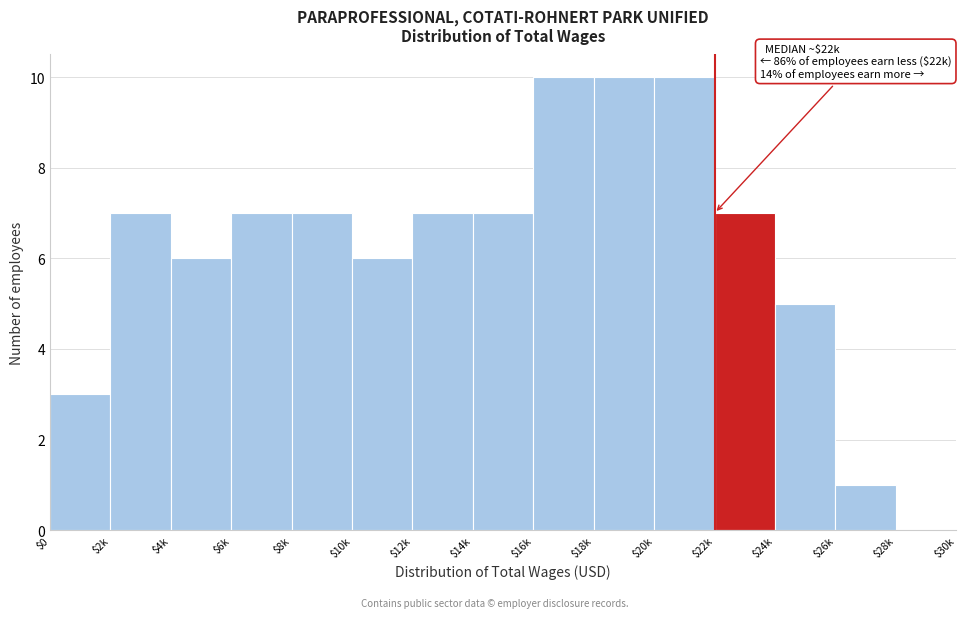

What is the sum of all values?

93